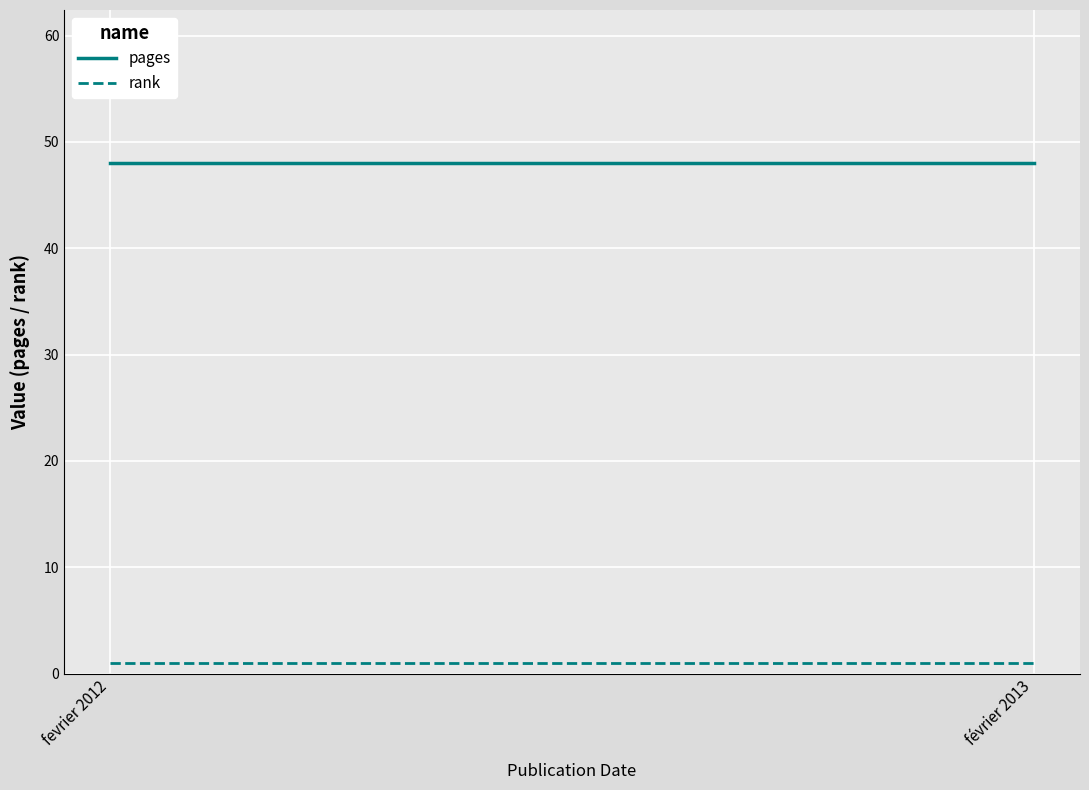

Reading left to right, list all the values displayed in this chart.

pages: fevrier 2012=48	février 2013=48
rank: fevrier 2012=1	février 2013=1